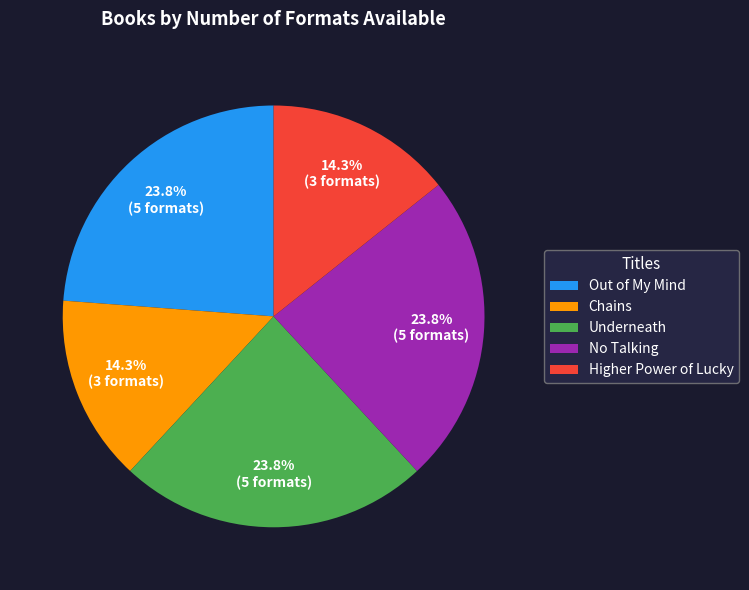

What percentage do Out of My Mind and Chains together represent?

38.1%